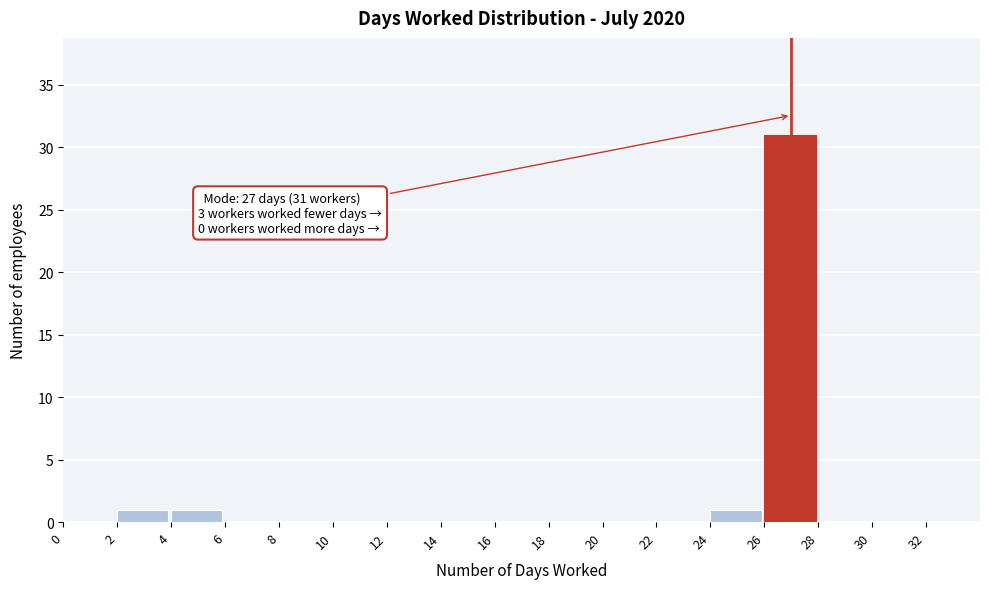

Which range on the x-axis has the tallest bar?

26 to 28